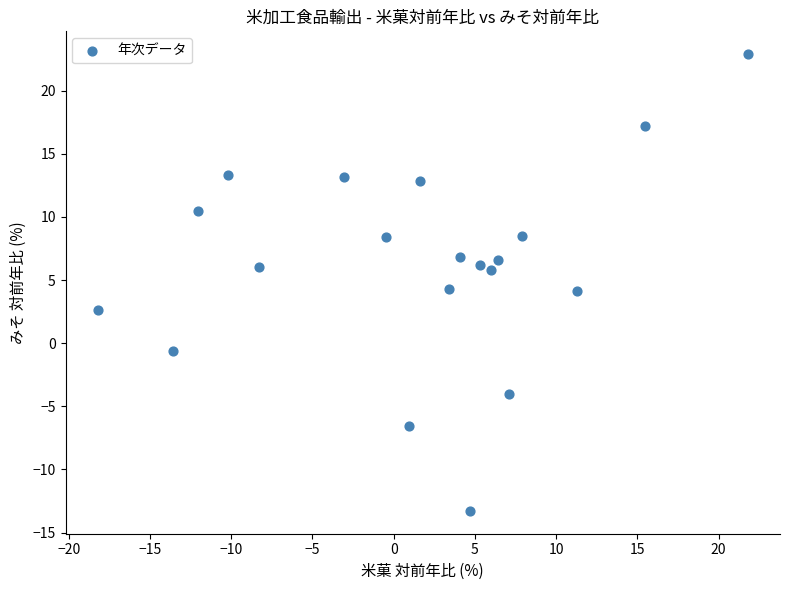

What is the range of Y values (max minus min)?

36.2